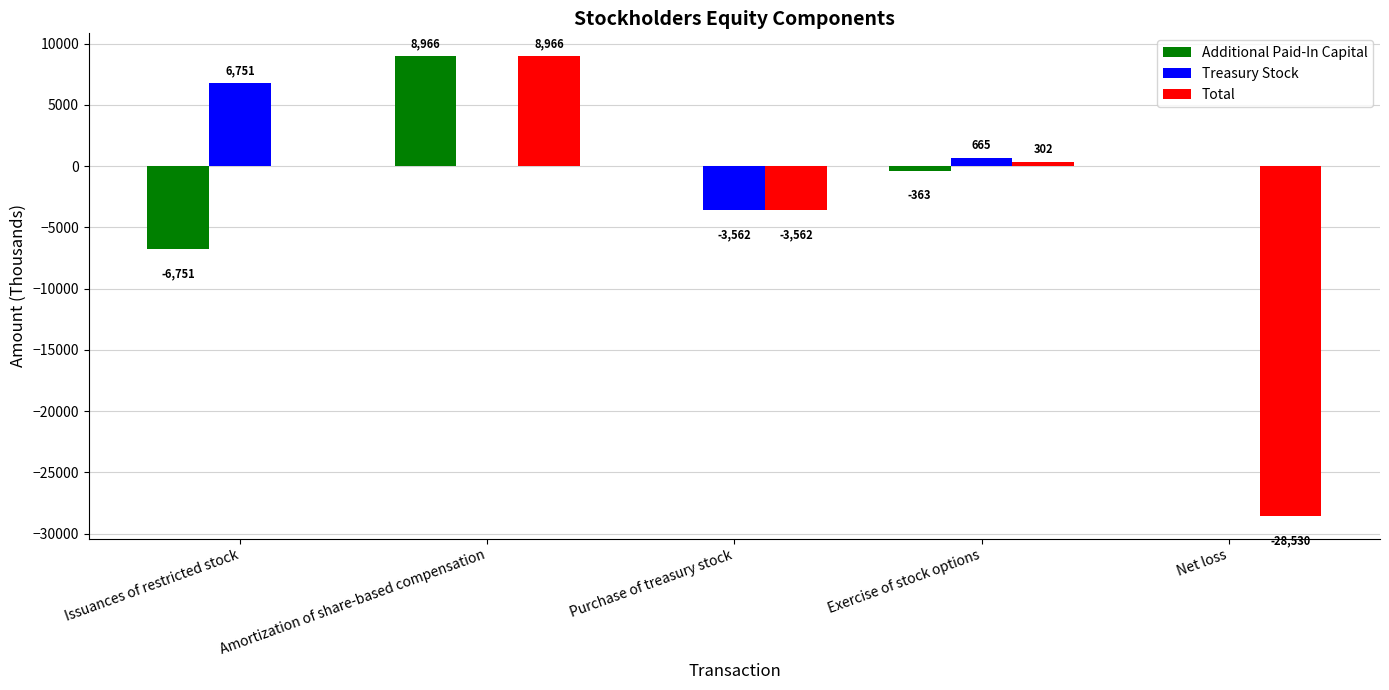

What are all the series names shown in the legend?

Additional Paid-In Capital, Treasury Stock, Total